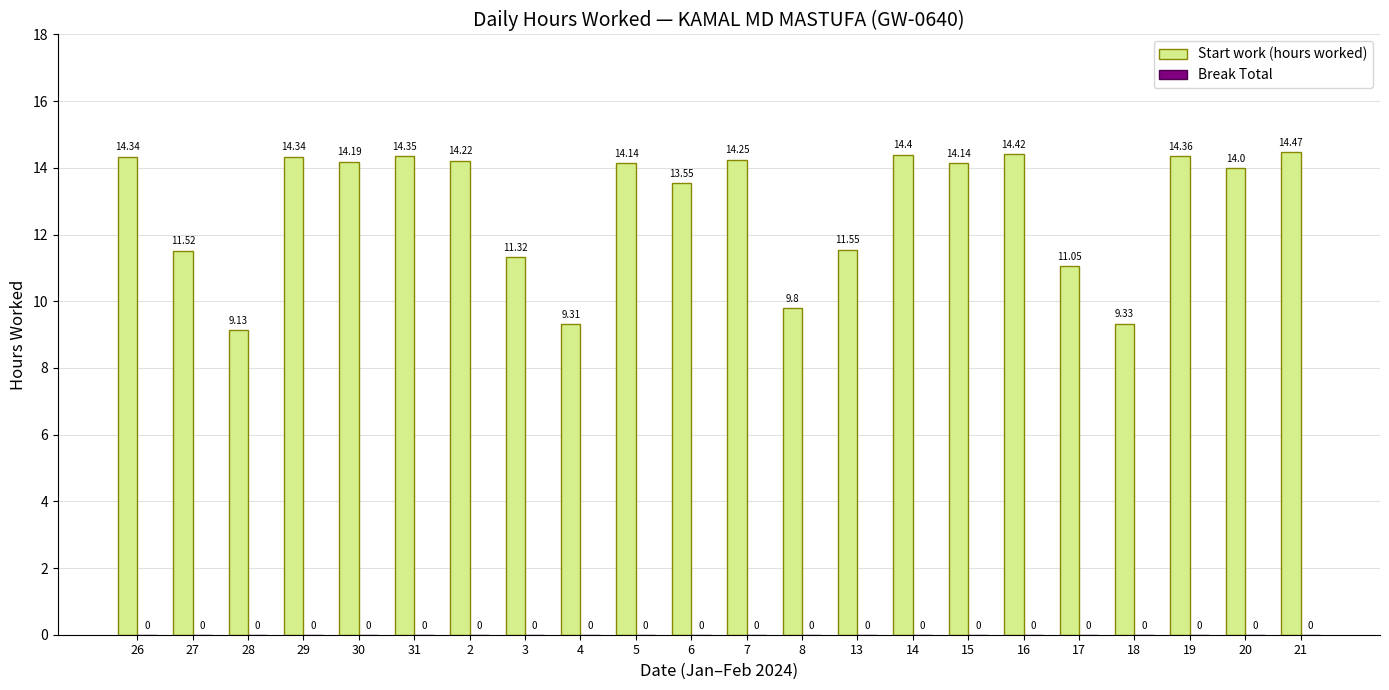

What is the ratio of the value at 5 to the value at 19?

1.0